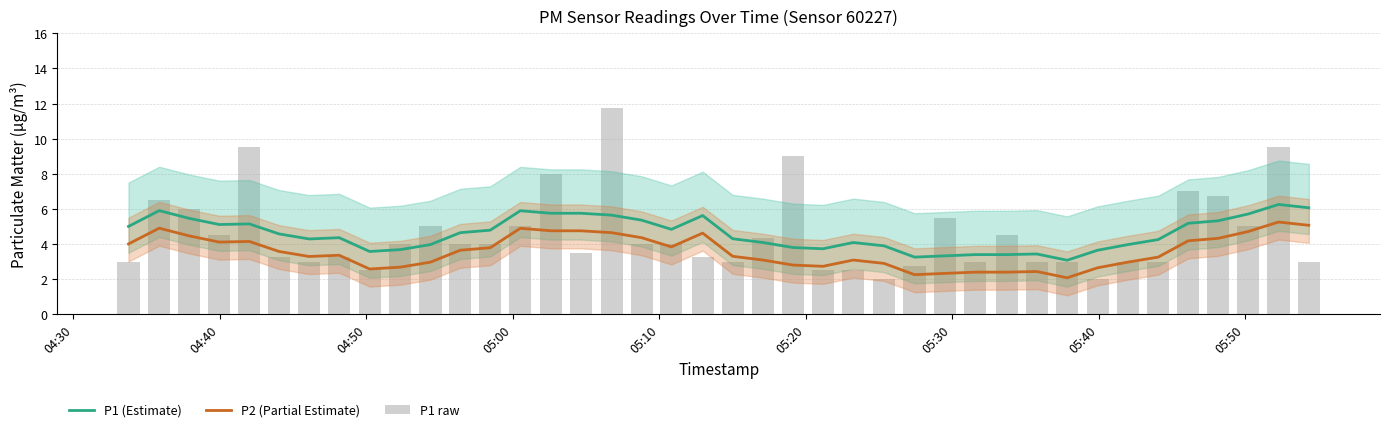

Is the value of P1 (Estimate) at 05:30 greater than the value of P1 raw at 05:40?

Yes